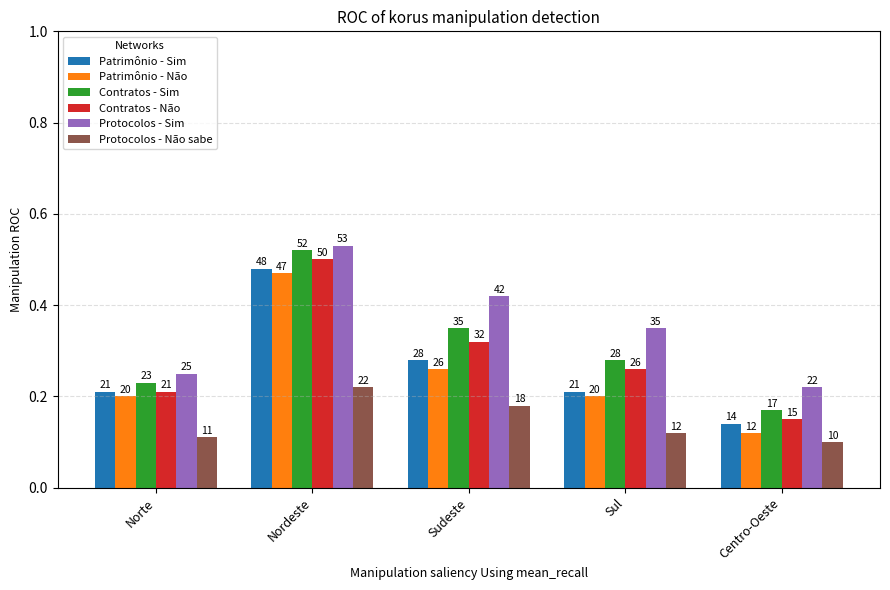

At which label does Contratos - Sim first exceed 28?

Nordeste